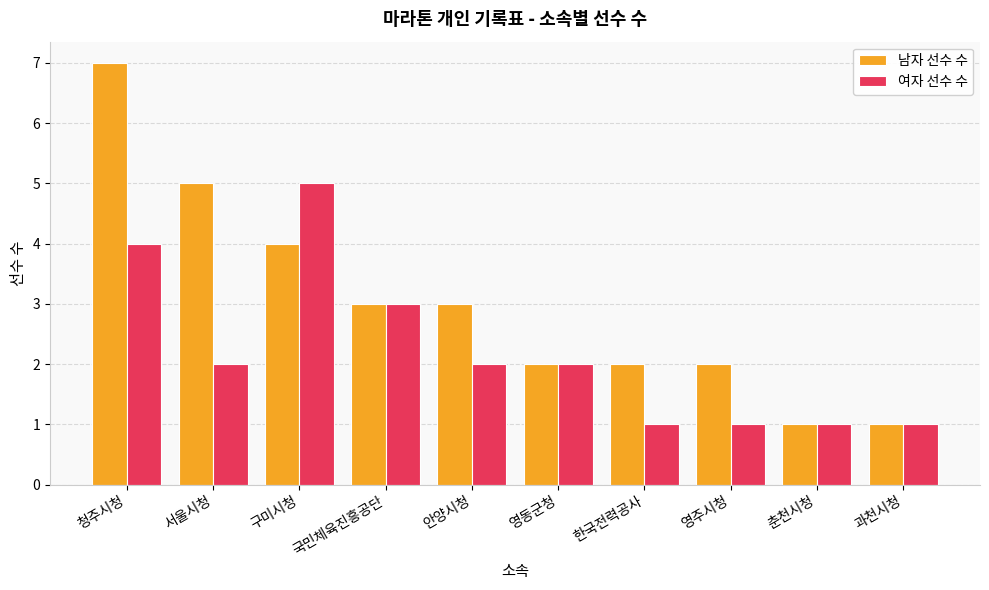

Is it true that 여자 선수 수 equals 7 at 구미시청?

False